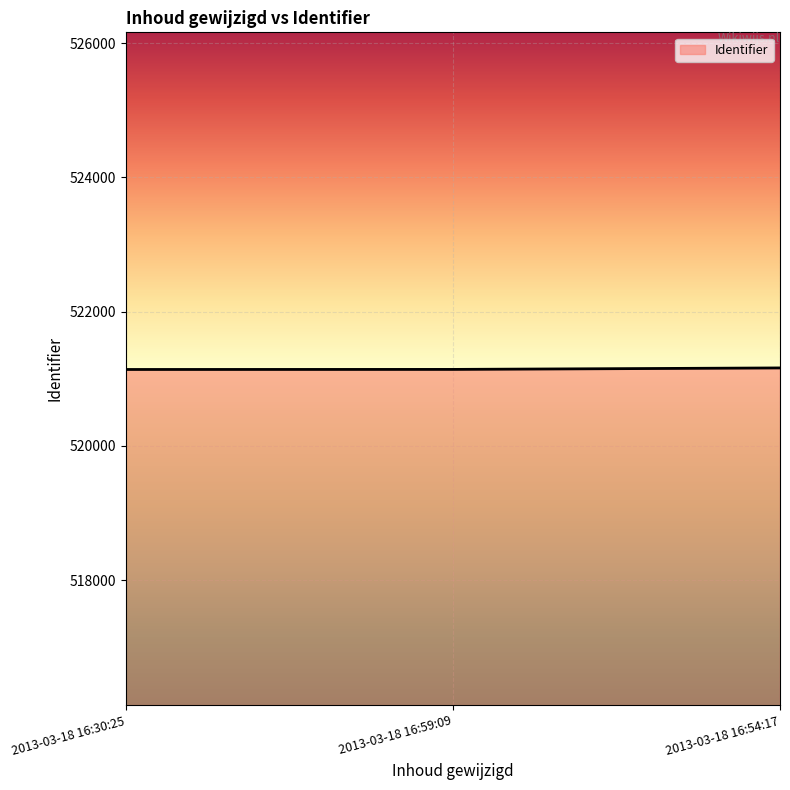

What is the average value?

521145